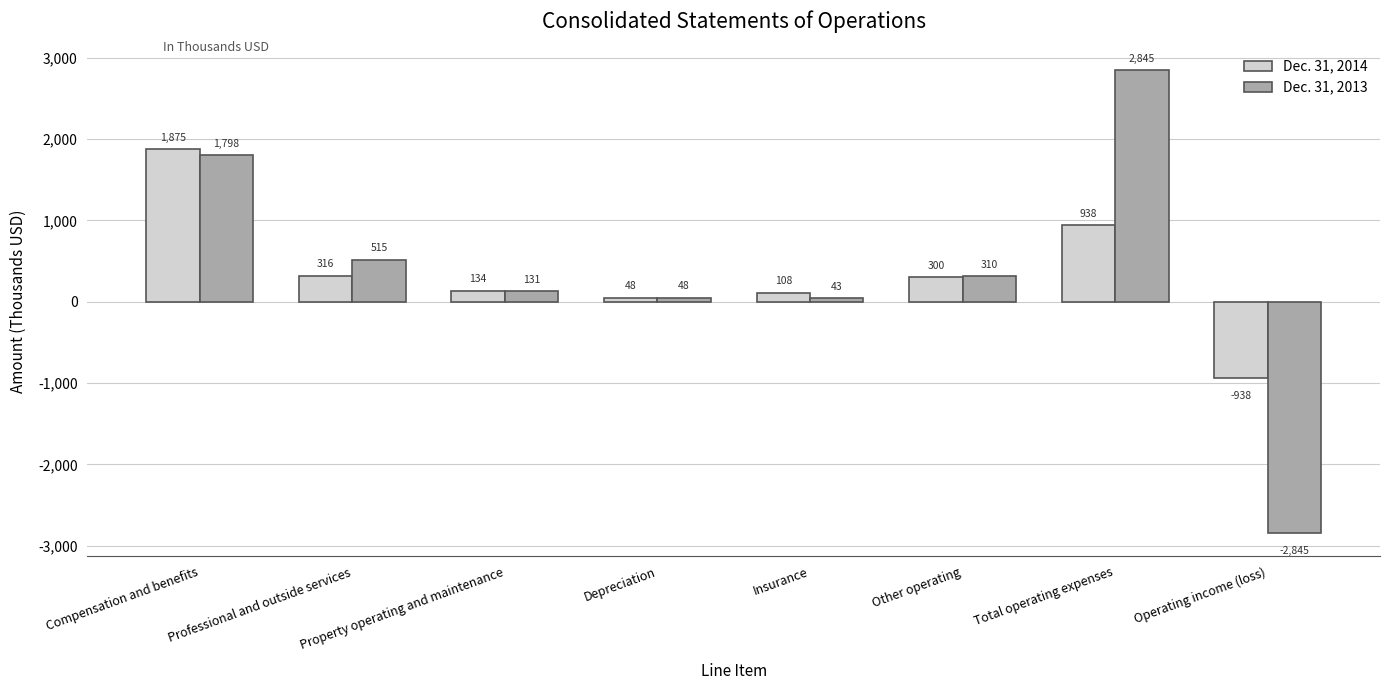

The Dec. 31, 2013 series shows -4523 at Operating income (loss). True or false?

False